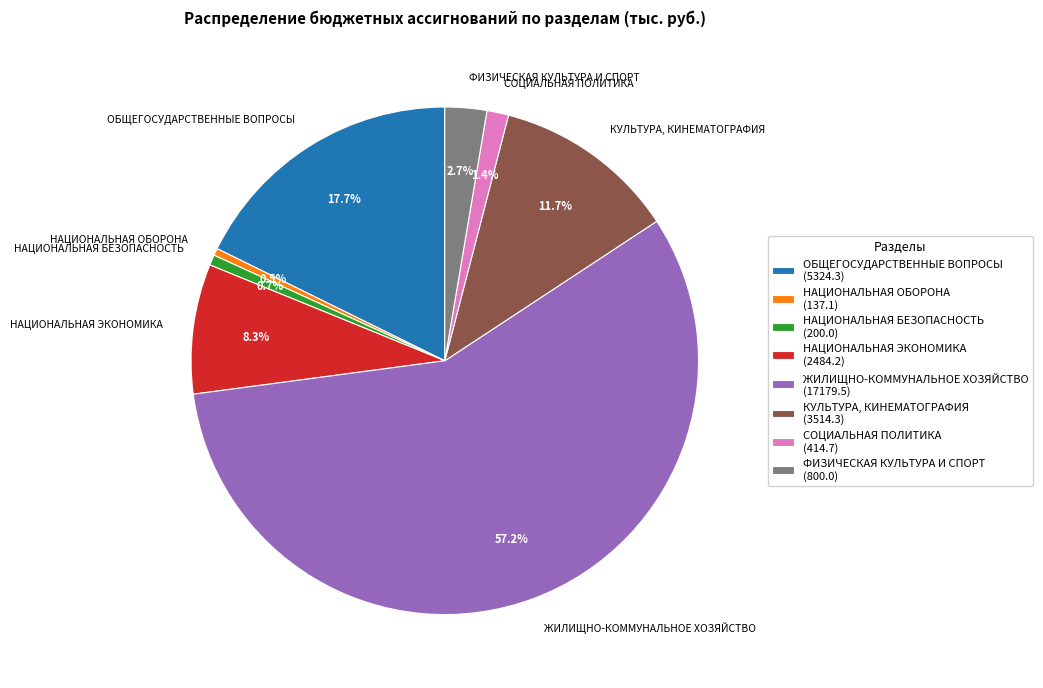

Count the number of slices in the pie.

8